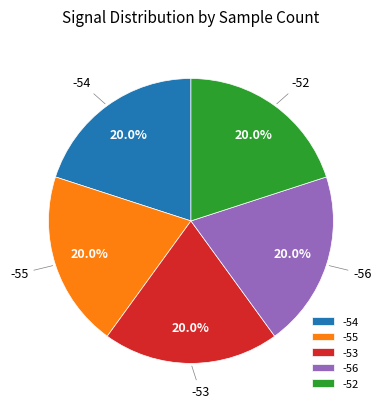

The -55 slice represents 45% of the pie. True or false?

False